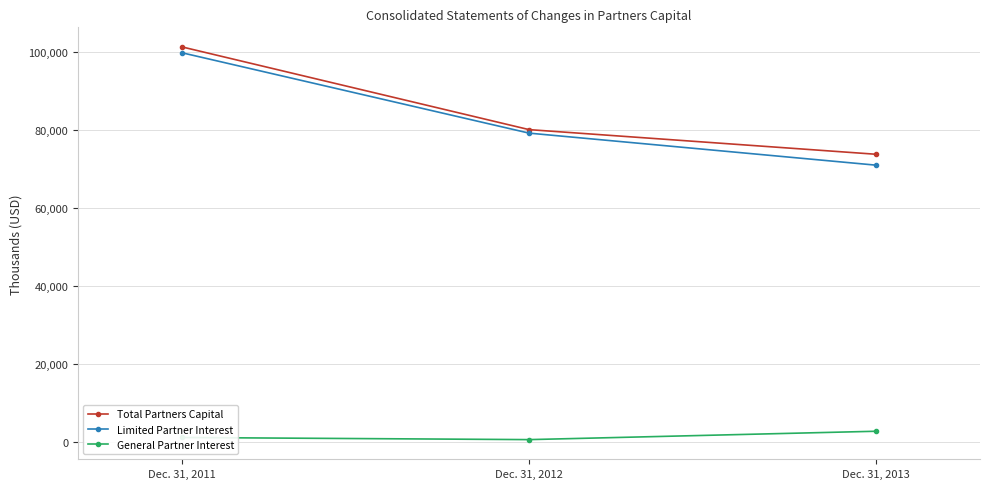

What is the maximum value for Total Partners Capital?

101396